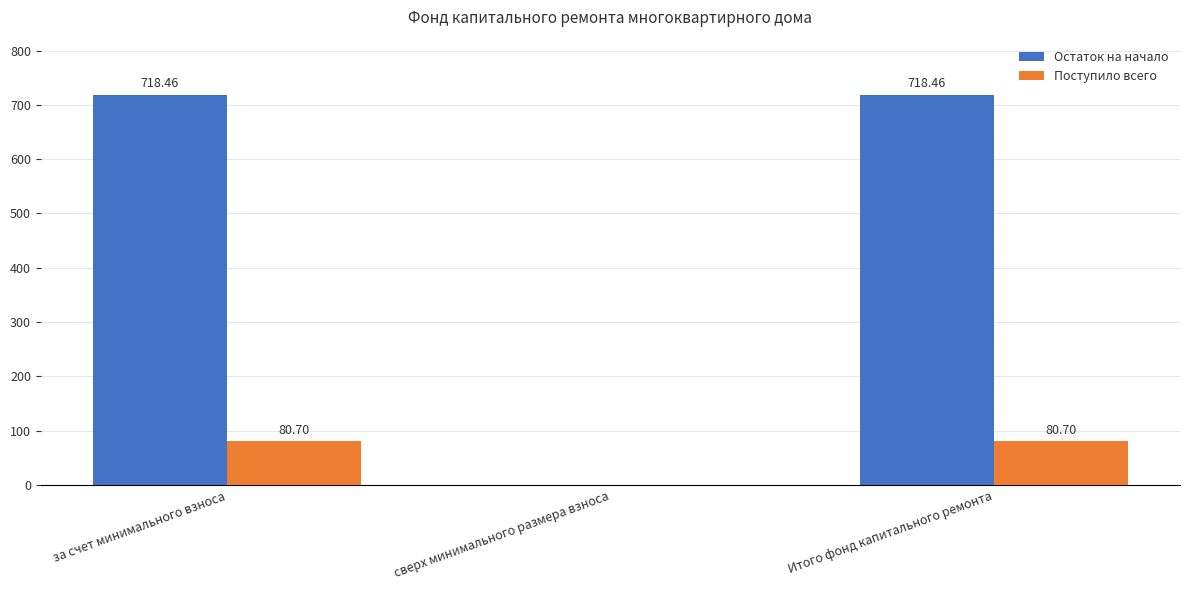

What is the total value across all series at за счет минимального взноса?

799.2